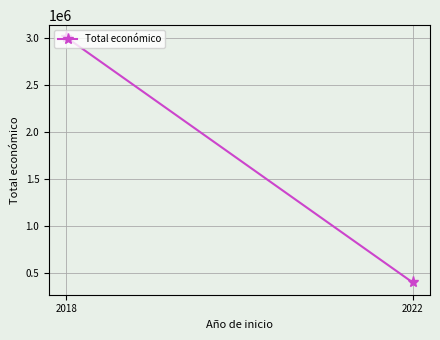

How many series are shown in this chart?

1